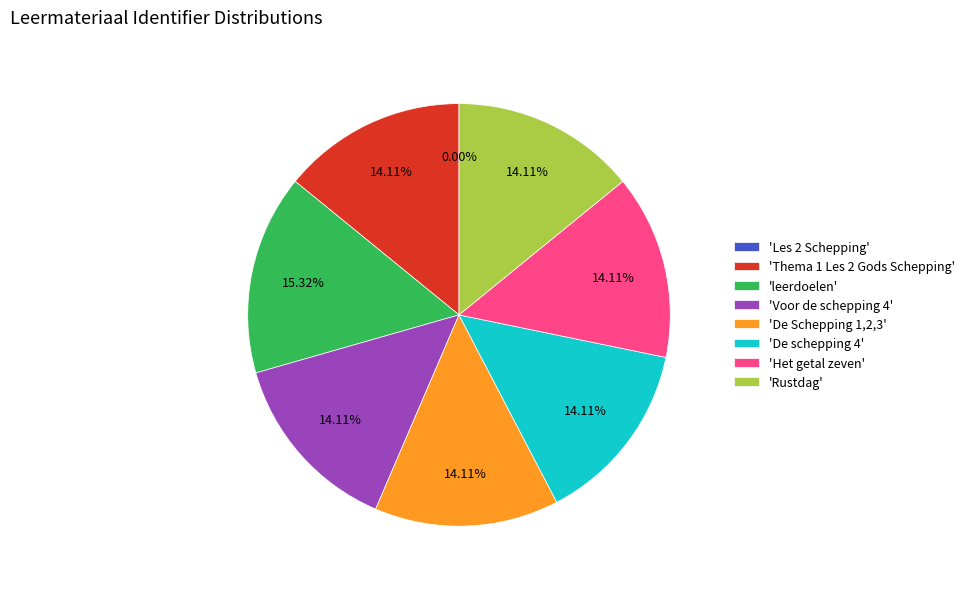

Is the sum of 'De Schepping 1,2,3' and 'Voor de schepping 4' greater than half?

No